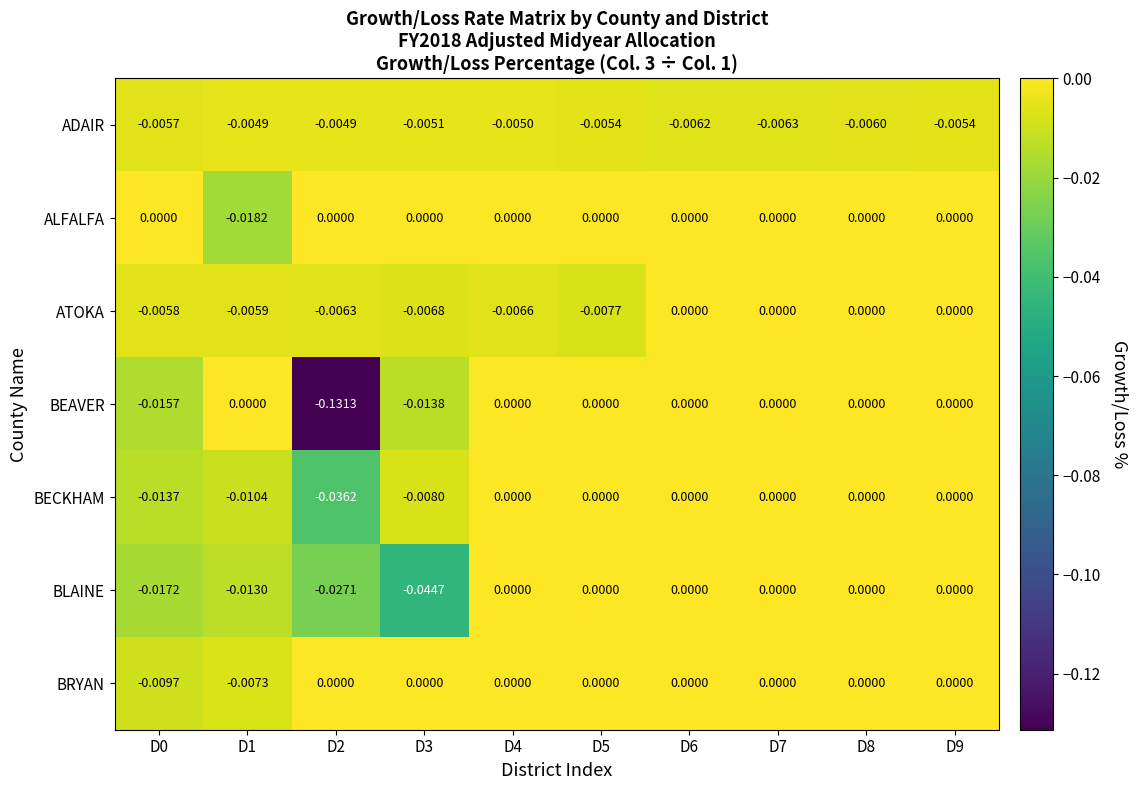

Between D6 and D8, which series saw the biggest shift?

ADAIR